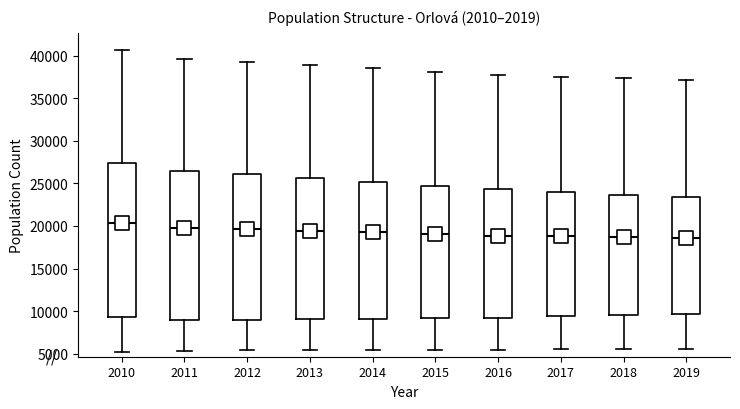

Reading left to right, read every box against the y-axis: the position of its median line, the range the box covers, and the ends of its whiskers. The values are not printed on the chart, so give them approximately, as read against the axis.

2010: median 20500, box 9500 to 27500, whiskers 5000 to 40500
2011: median 20000, box 9000 to 26500, whiskers 5500 to 39500
2012: median 19500, box 9000 to 26000, whiskers 5500 to 39500
2013: median 19500, box 9000 to 25500, whiskers 5500 to 39000
2014: median 19500, box 9000 to 25000, whiskers 5500 to 38500
2015: median 19000, box 9000 to 24500, whiskers 5500 to 38000
2016: median 19000, box 9000 to 24500, whiskers 5500 to 37500
2017: median 19000, box 9500 to 24000, whiskers 5500 to 37500
2018: median 18500, box 9500 to 23500, whiskers 5500 to 37500
2019: median 18500, box 9500 to 23500, whiskers 5500 to 37000